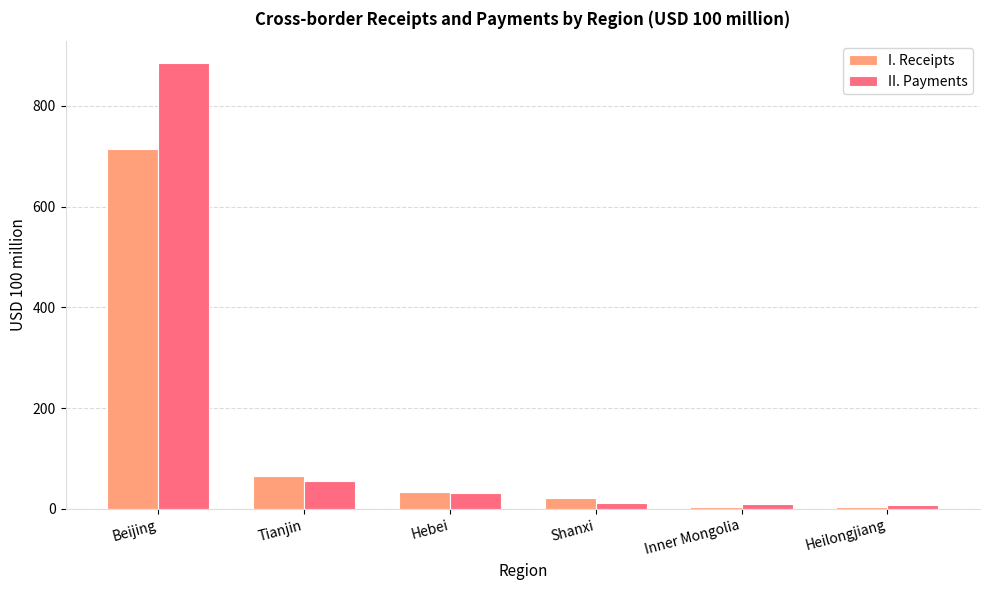

Is it true that I. Receipts equals 65.6 at Tianjin?

True